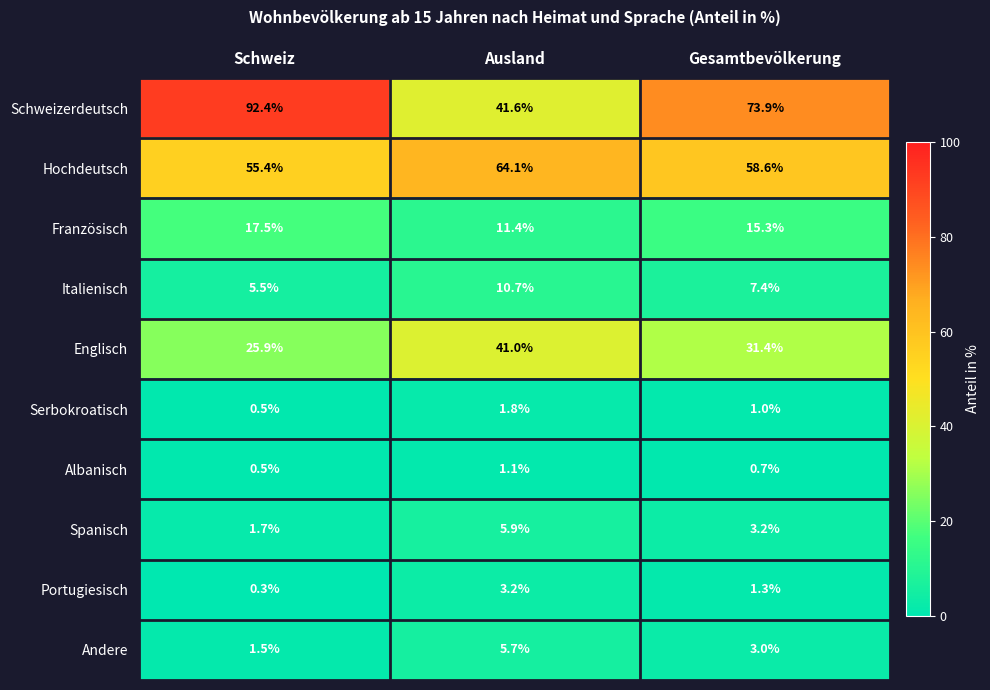

The value of Hochdeutsch at Ausland is 111.3. True or false?

False